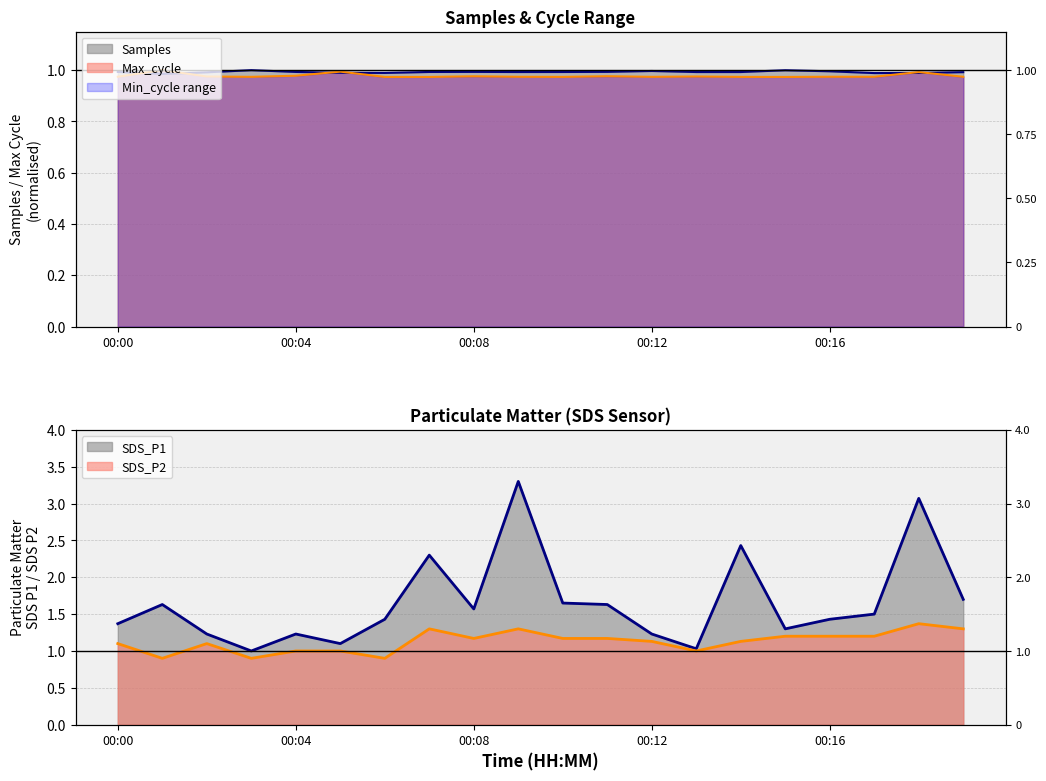

Which label corresponds to the smallest value in the chart?

00:06